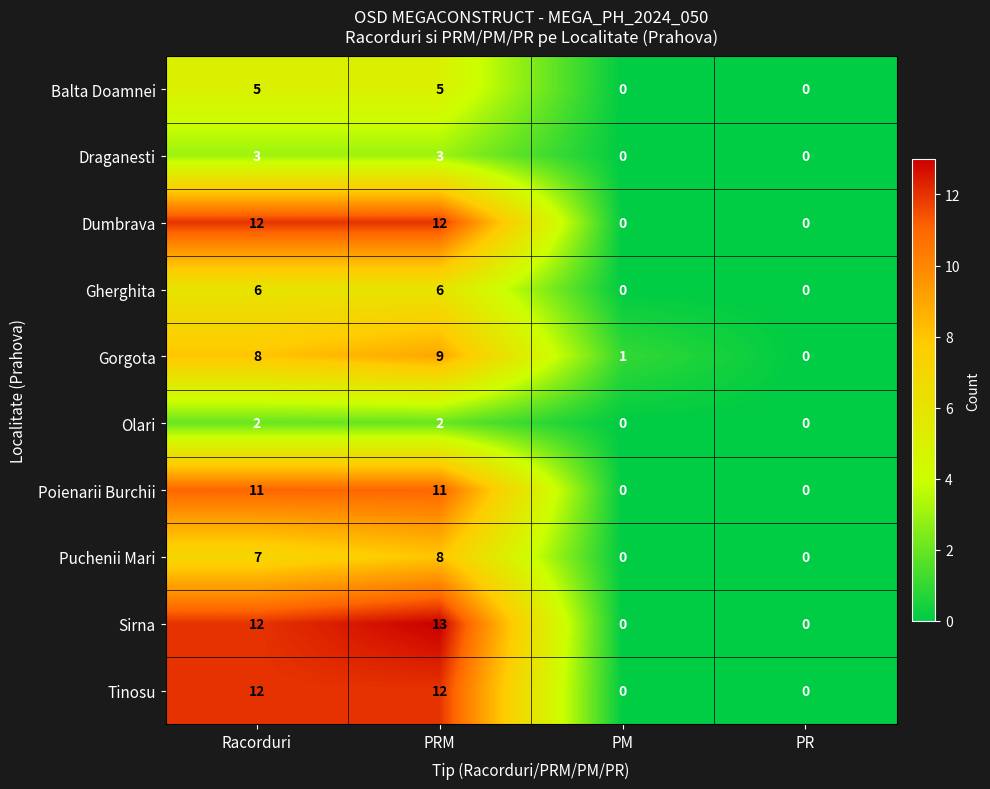

Which series has the largest total across all categories?

Sirna